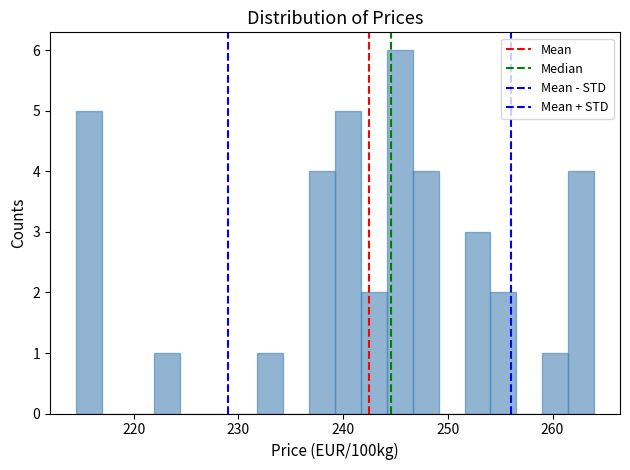

Around what value on the x-axis is the tallest bar? Give the approximate position of its centre, as read against the axis.

245